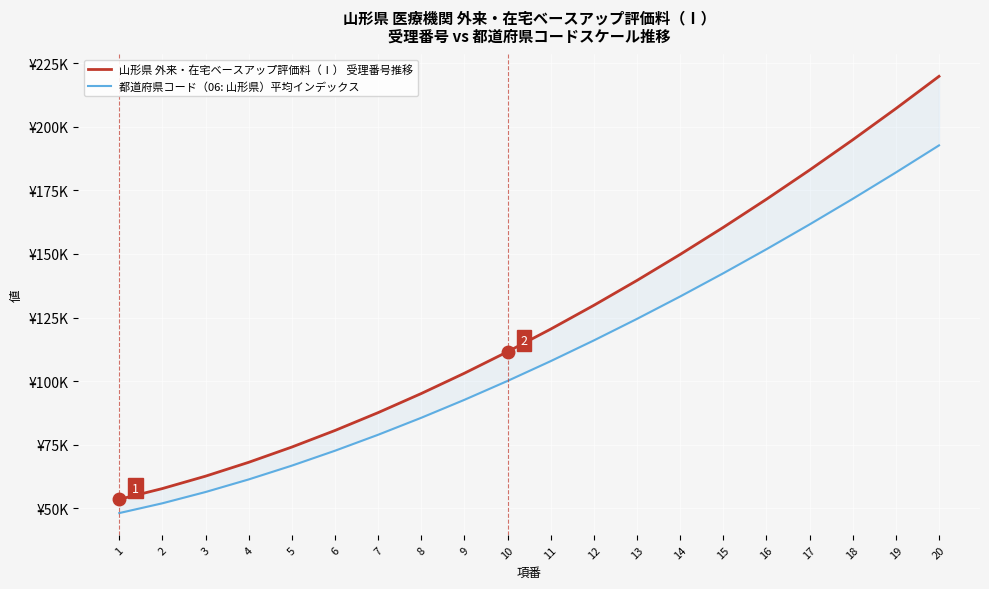

Reading left to right, list all the values displayed in this chart.

山形県 外来・在宅ベースアップ評価料（Ⅰ） 受理番号推移: 53500.0	57741.1	62612.3	68062.9	74059.7	80578.9	87601.5	95112.1	103098.0	111547.9	120452.2	129802.2	139590.4	149809.7	160453.7	171516.7	182993.2	194878.4	207167.4	219856.1
都道府県コード（06: 山形県）平均インデックス: 48100.0	51949.4	56383.8	61333.6	66755.5	72618.5	78899.0	85578.1	92639.9	100071.2	107860.5	115997.7	124473.7	133280.6	142411.0	151858.3	161616.4	171679.8	182043.2	192701.7